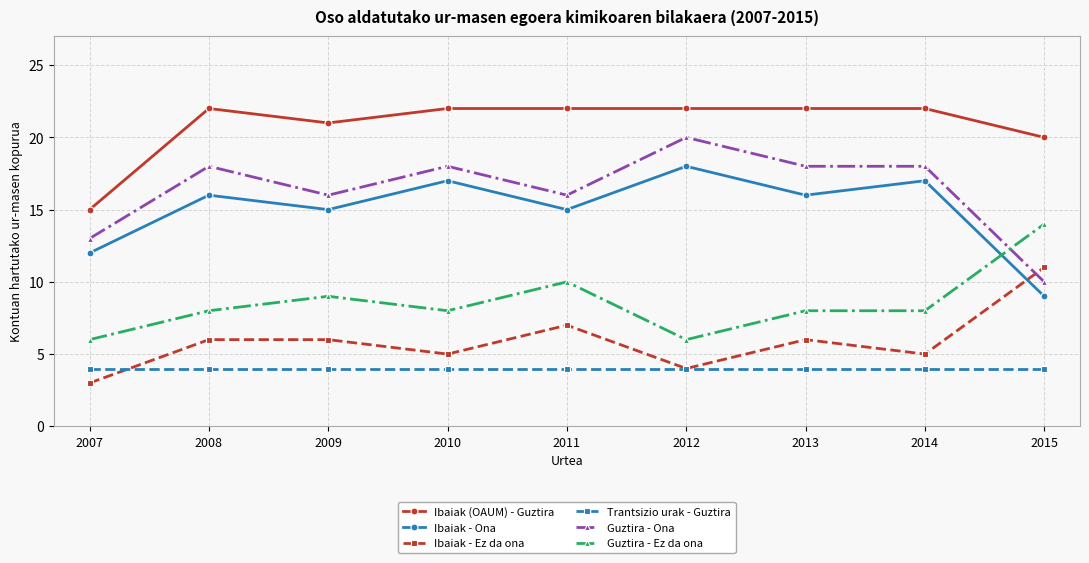

What is the average value of the Trantsizio urak - Guztira series?

4